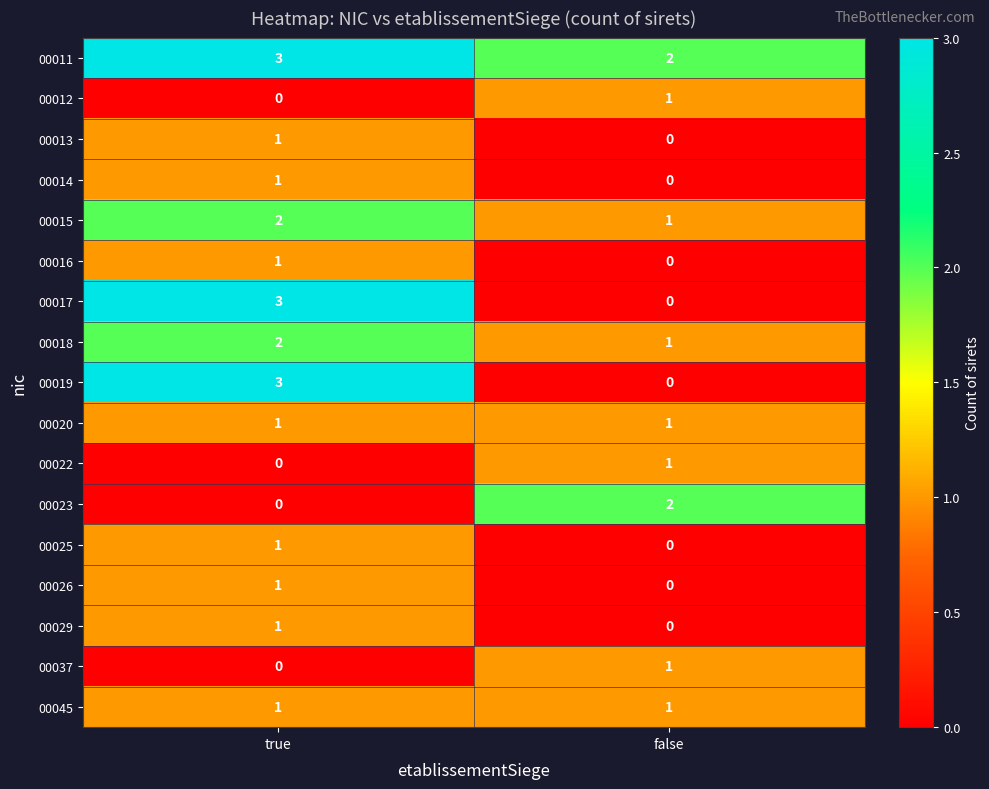

At which category is the sum across all series the highest?

true